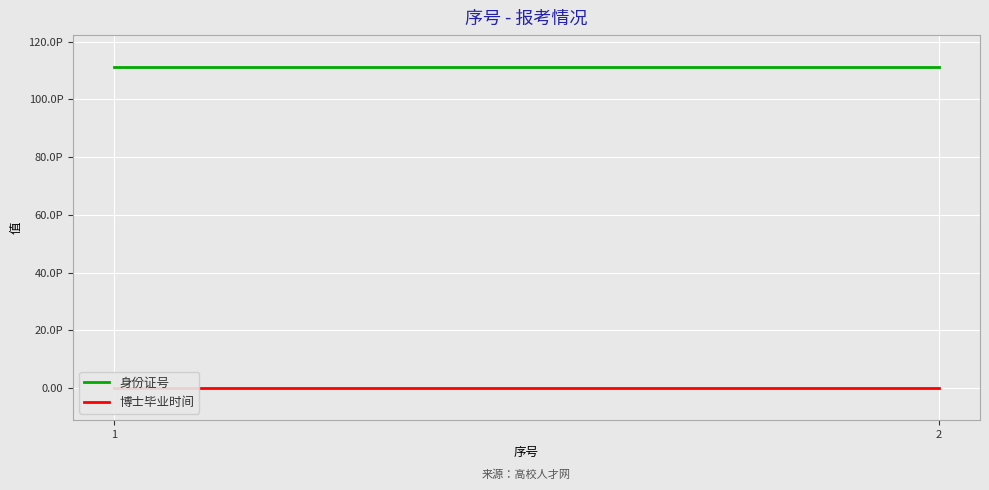

List the labels in order of 博士毕业时间 value, largest first.

1, 2